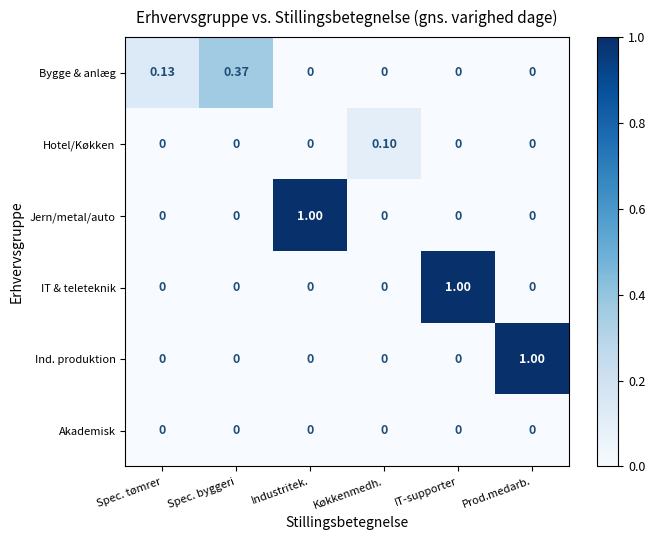

Reading left to right, list all the values displayed in this chart.

Bygge & anlæg: Spec. tømrer=0.1	Spec. byggeri=0.4	Industritek.=0.0	Køkkenmedh.=0.0	IT-supporter=0.0	Prod.medarb.=0.0
Hotel/Køkken: Spec. tømrer=0.0	Spec. byggeri=0.0	Industritek.=0.0	Køkkenmedh.=0.1	IT-supporter=0.0	Prod.medarb.=0.0
Jern/metal/auto: Spec. tømrer=0.0	Spec. byggeri=0.0	Industritek.=1.0	Køkkenmedh.=0.0	IT-supporter=0.0	Prod.medarb.=0.0
IT & teleteknik: Spec. tømrer=0.0	Spec. byggeri=0.0	Industritek.=0.0	Køkkenmedh.=0.0	IT-supporter=1.0	Prod.medarb.=0.0
Ind. produktion: Spec. tømrer=0.0	Spec. byggeri=0.0	Industritek.=0.0	Køkkenmedh.=0.0	IT-supporter=0.0	Prod.medarb.=1.0
Akademisk: Spec. tømrer=0.0	Spec. byggeri=0.0	Industritek.=0.0	Køkkenmedh.=0.0	IT-supporter=0.0	Prod.medarb.=0.0